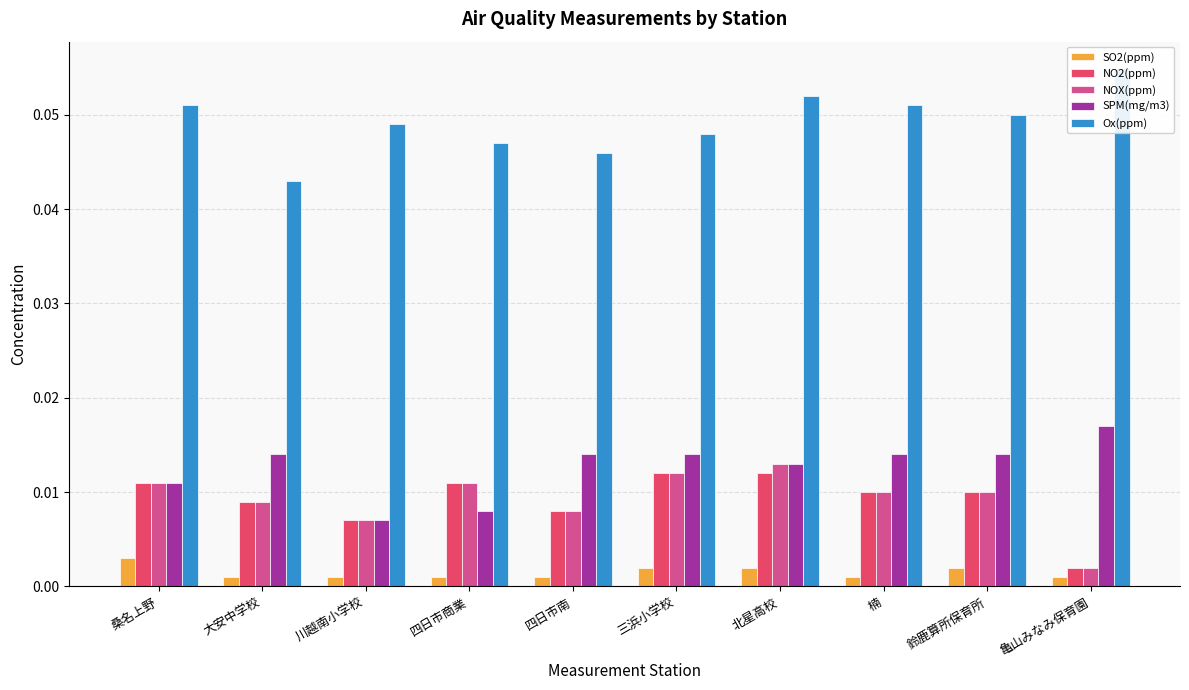

Reading right to left, list all the values displayed in this chart.

SO2(ppm): 亀山みなみ保育園=0.0	鈴鹿算所保育所=0.0	楠=0.0	北星高校=0.0	三浜小学校=0.0	四日市南=0.0	四日市商業=0.0	川越南小学校=0.0	大安中学校=0.0	桑名上野=0.0
NO2(ppm): 亀山みなみ保育園=0.0	鈴鹿算所保育所=0.0	楠=0.0	北星高校=0.0	三浜小学校=0.0	四日市南=0.0	四日市商業=0.0	川越南小学校=0.0	大安中学校=0.0	桑名上野=0.0
NOX(ppm): 亀山みなみ保育園=0.0	鈴鹿算所保育所=0.0	楠=0.0	北星高校=0.0	三浜小学校=0.0	四日市南=0.0	四日市商業=0.0	川越南小学校=0.0	大安中学校=0.0	桑名上野=0.0
SPM(mg/m3): 亀山みなみ保育園=0.0	鈴鹿算所保育所=0.0	楠=0.0	北星高校=0.0	三浜小学校=0.0	四日市南=0.0	四日市商業=0.0	川越南小学校=0.0	大安中学校=0.0	桑名上野=0.0
Ox(ppm): 亀山みなみ保育園=0.1	鈴鹿算所保育所=0.1	楠=0.1	北星高校=0.1	三浜小学校=0.0	四日市南=0.0	四日市商業=0.0	川越南小学校=0.0	大安中学校=0.0	桑名上野=0.1